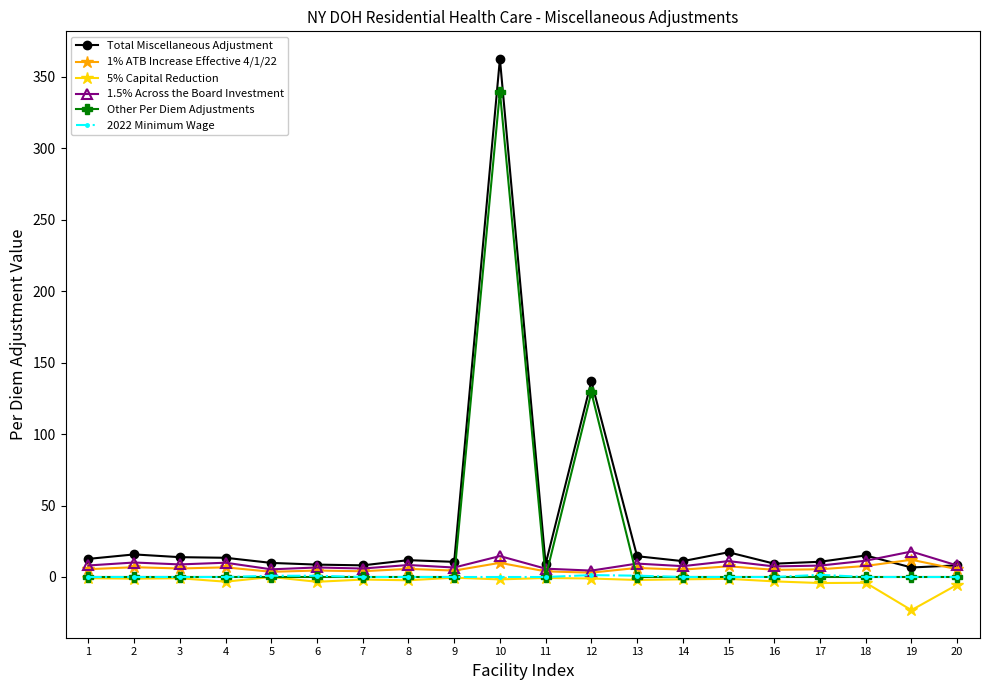

The 2022 Minimum Wage series shows 1.5 at 17. True or false?

True